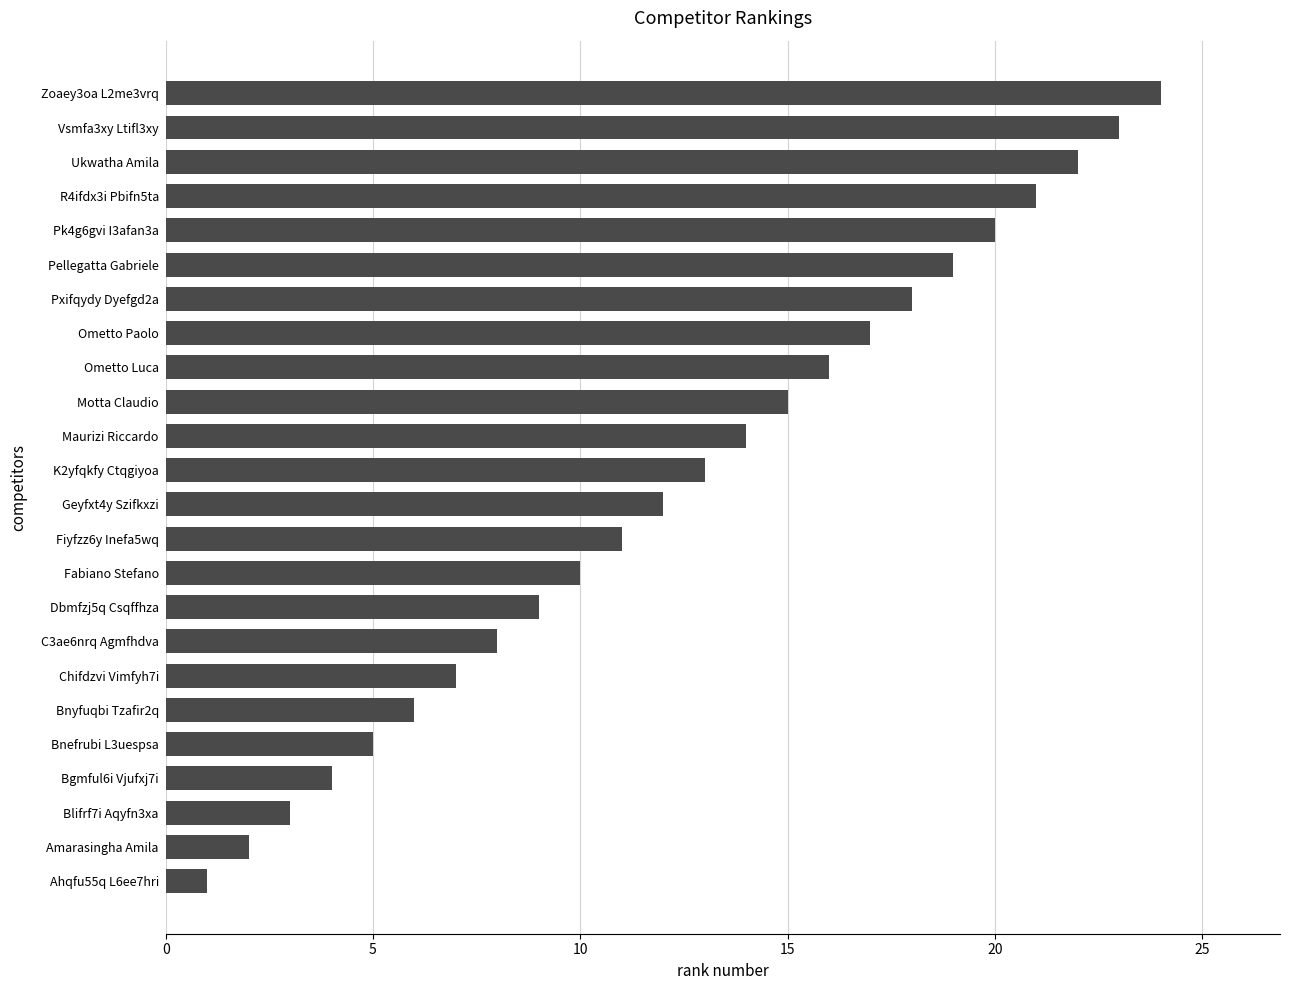

Which category has the lowest value across all series?

Ahqfu55q L6ee7hri